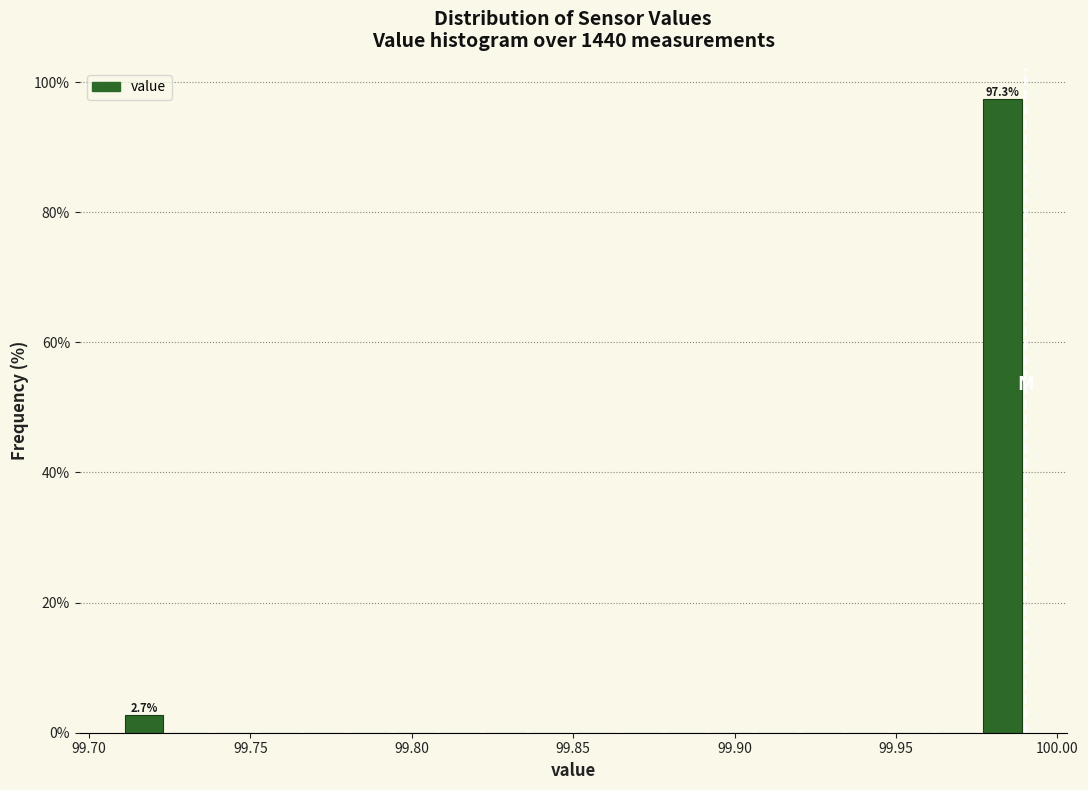

Read against the x-axis, roughly where is the centre of the tallest bar?

99.985